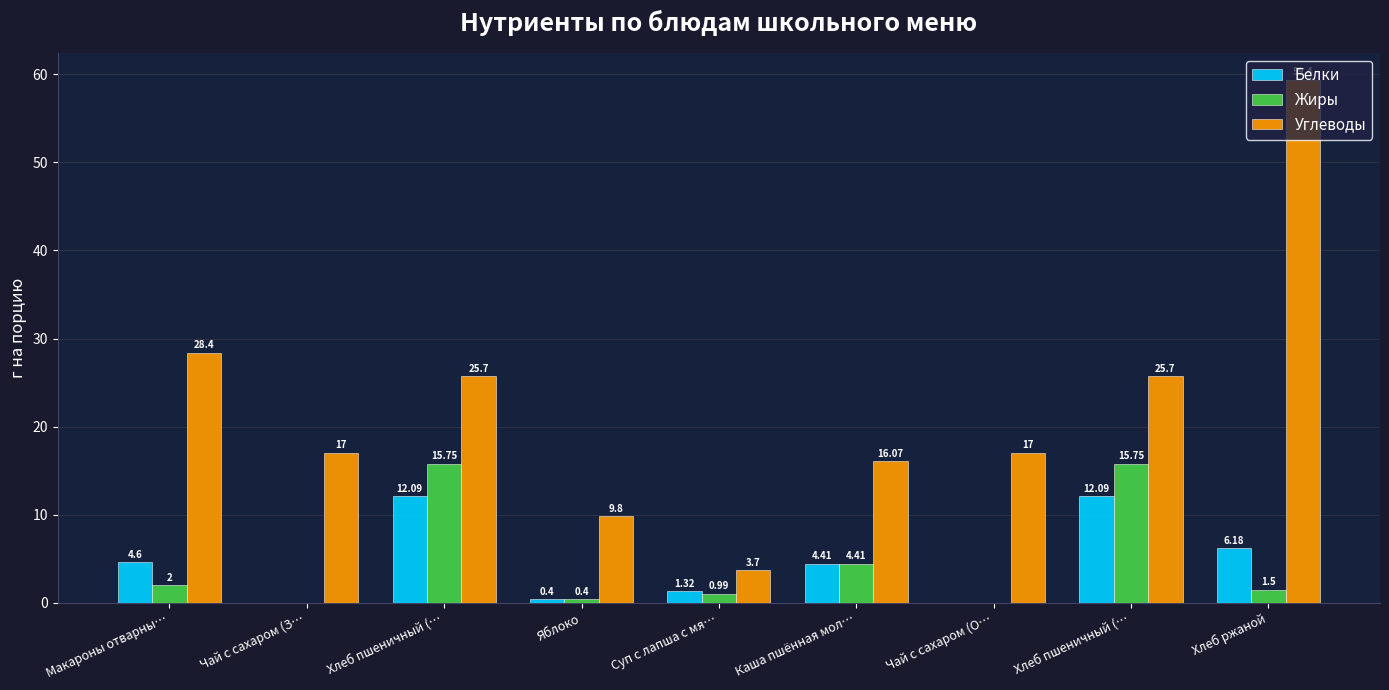

True or false: Жиры has a value of 0.0 at Чай с сахаром (О….

True